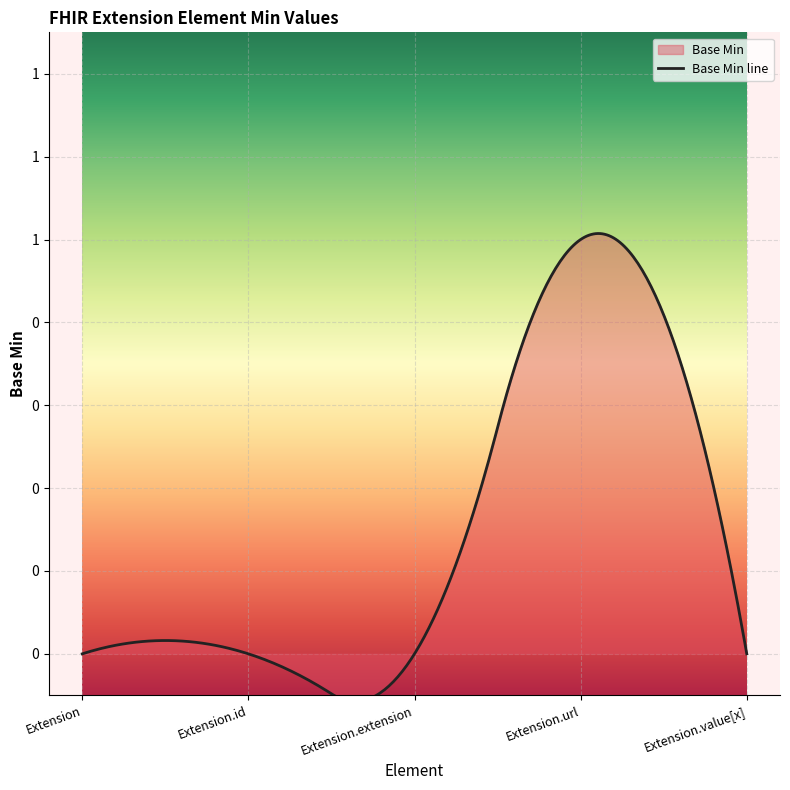

At which category does the data reach its first local peak?

Extension.url